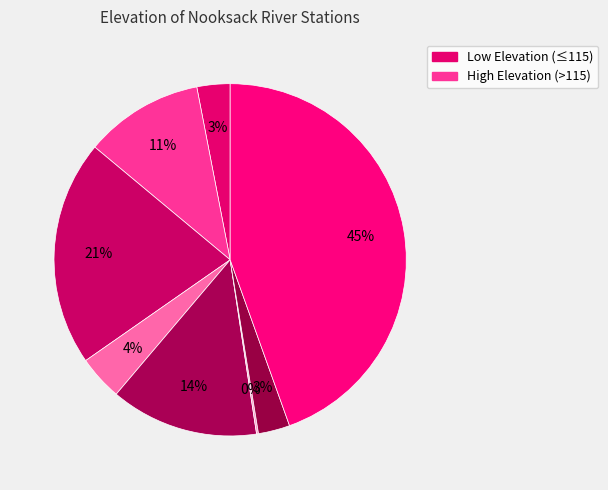

Which category has the biggest portion of the pie?

NFNW1